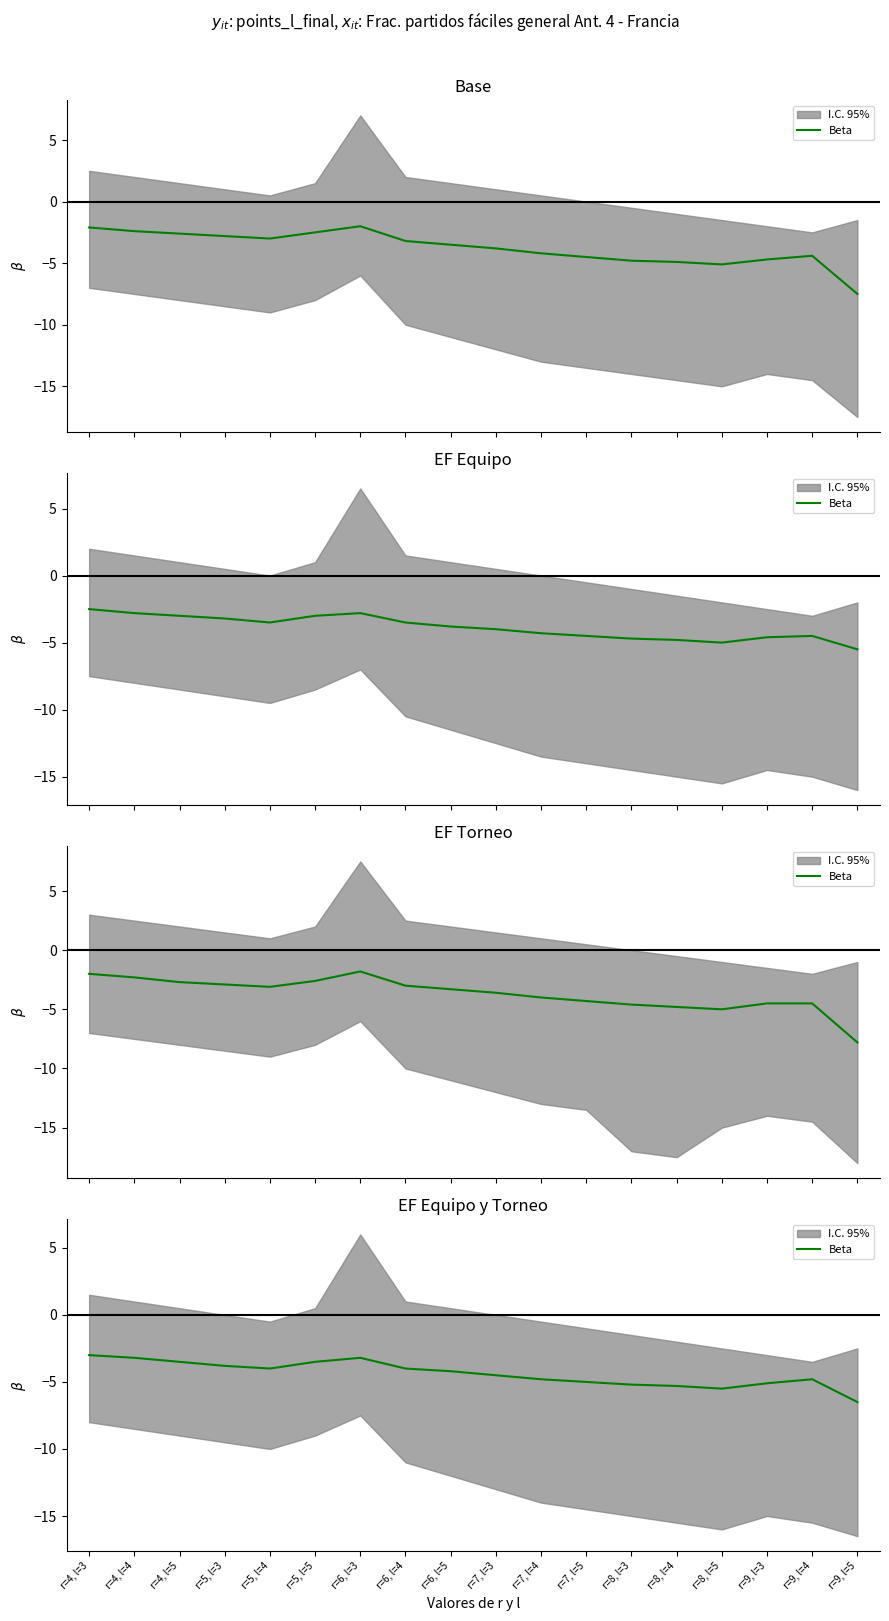

What position from the right is r=9, l=3?

3